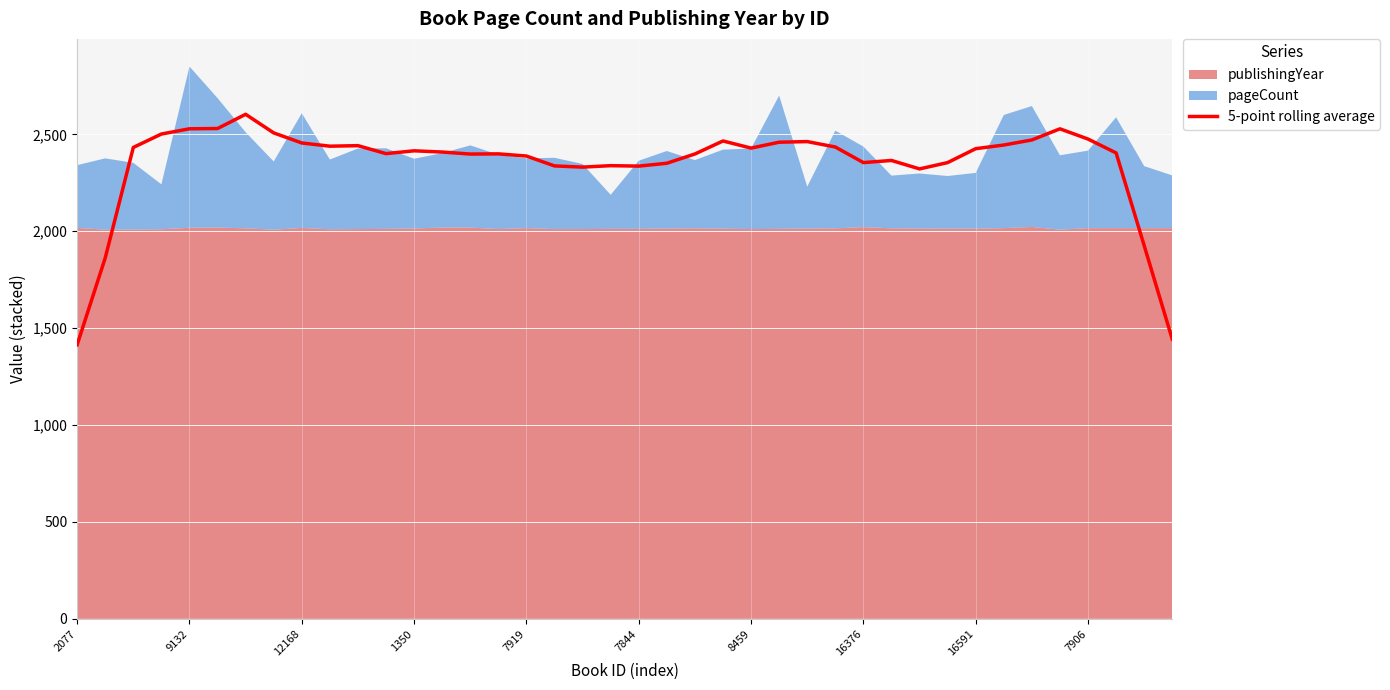

What is the label of the 11th point from the right?

29